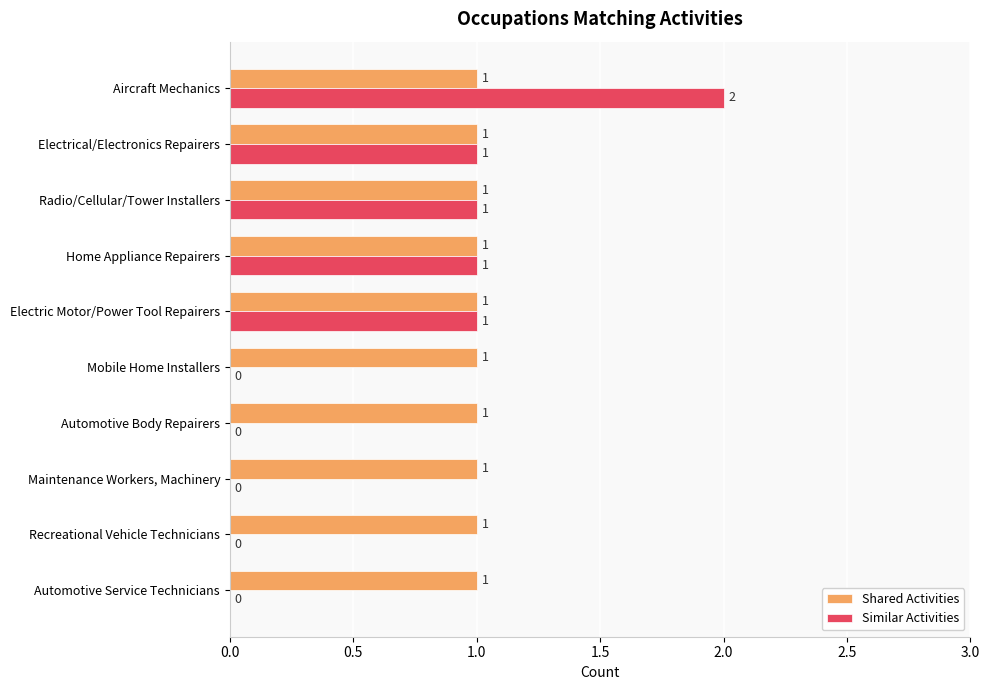

The Similar Activities series shows 1 at Radio/Cellular/Tower Installers. True or false?

True